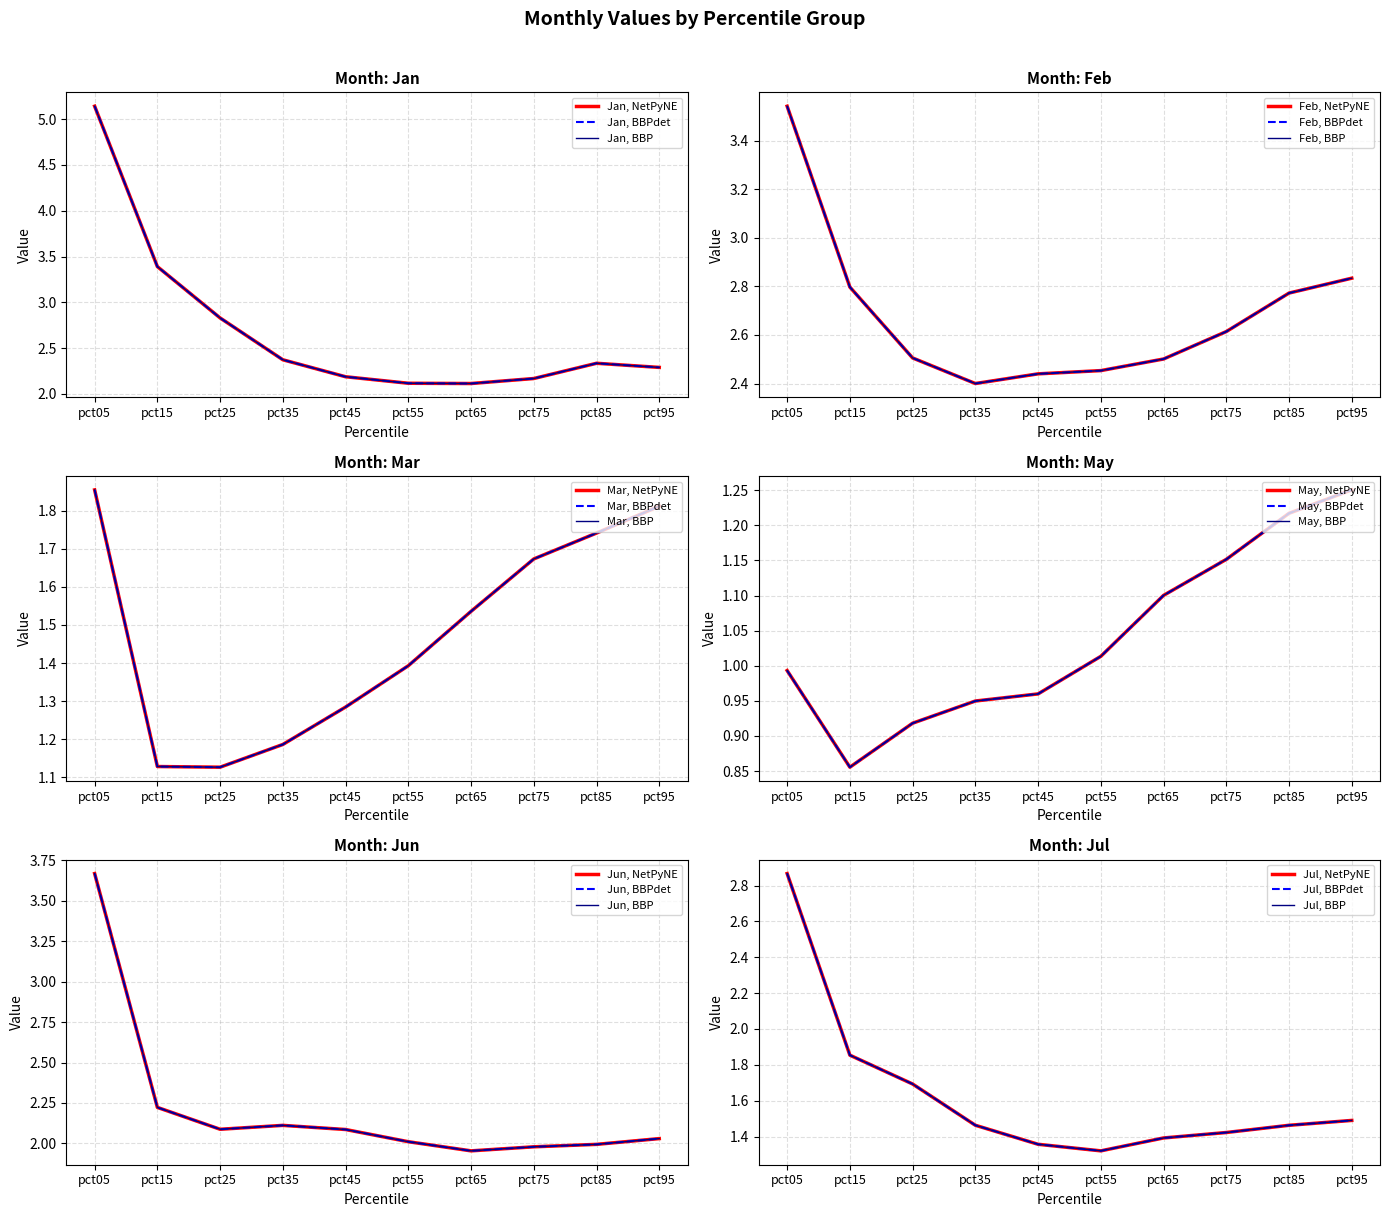

True or false: Feb has a value of 0.8 at pct55.

False